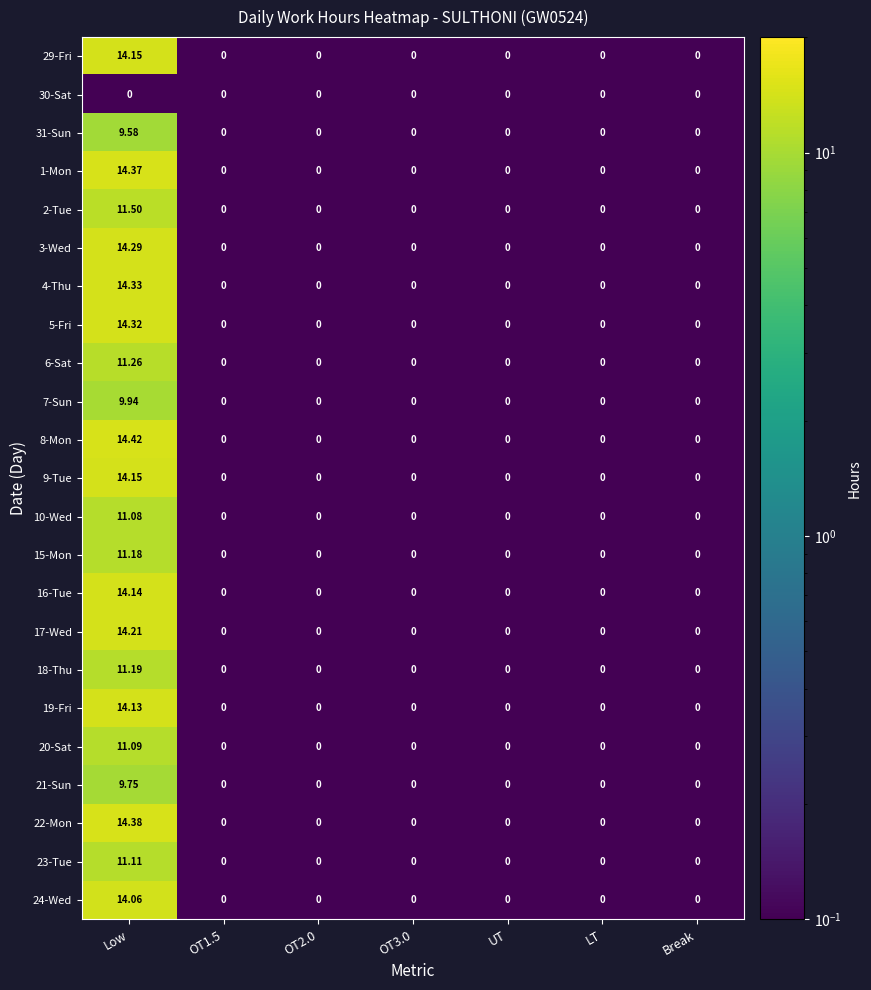

At which category is the sum across all series the highest?

Low